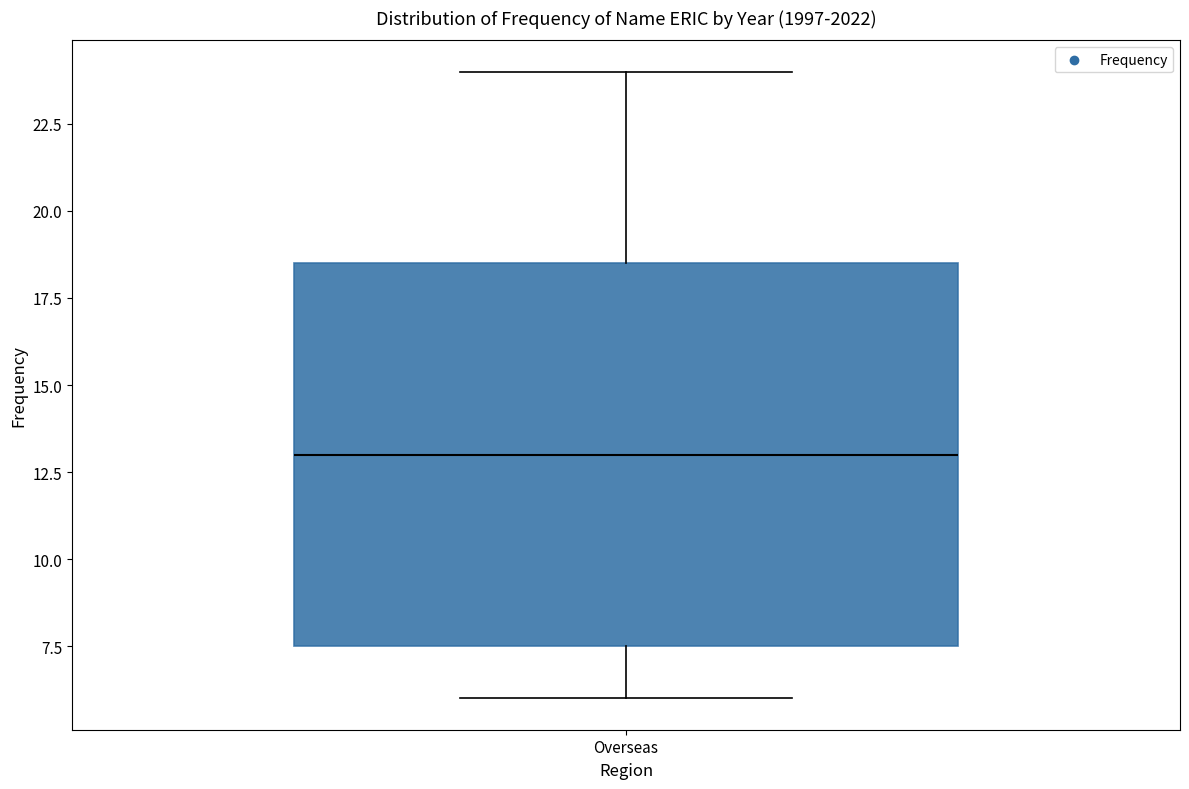

Transcribe this box plot: give where the median line is, the range the box spans, and where the two whiskers end, as read against the y-axis. The values are not printed on the chart, so give them approximately, as read against the axis.

median 13.0, box 7.5 to 18.5, whiskers 6.0 to 24.0